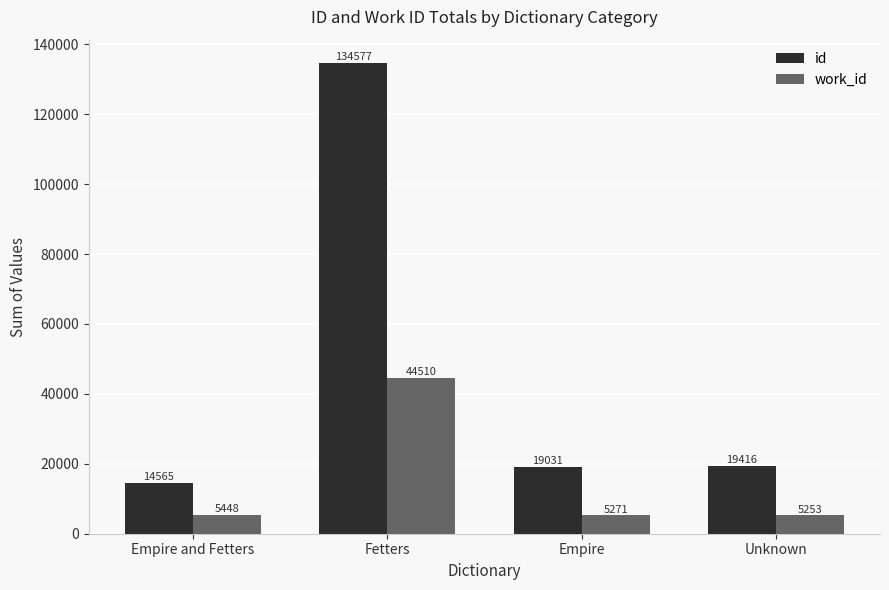

Does the chart contain any negative values?

No